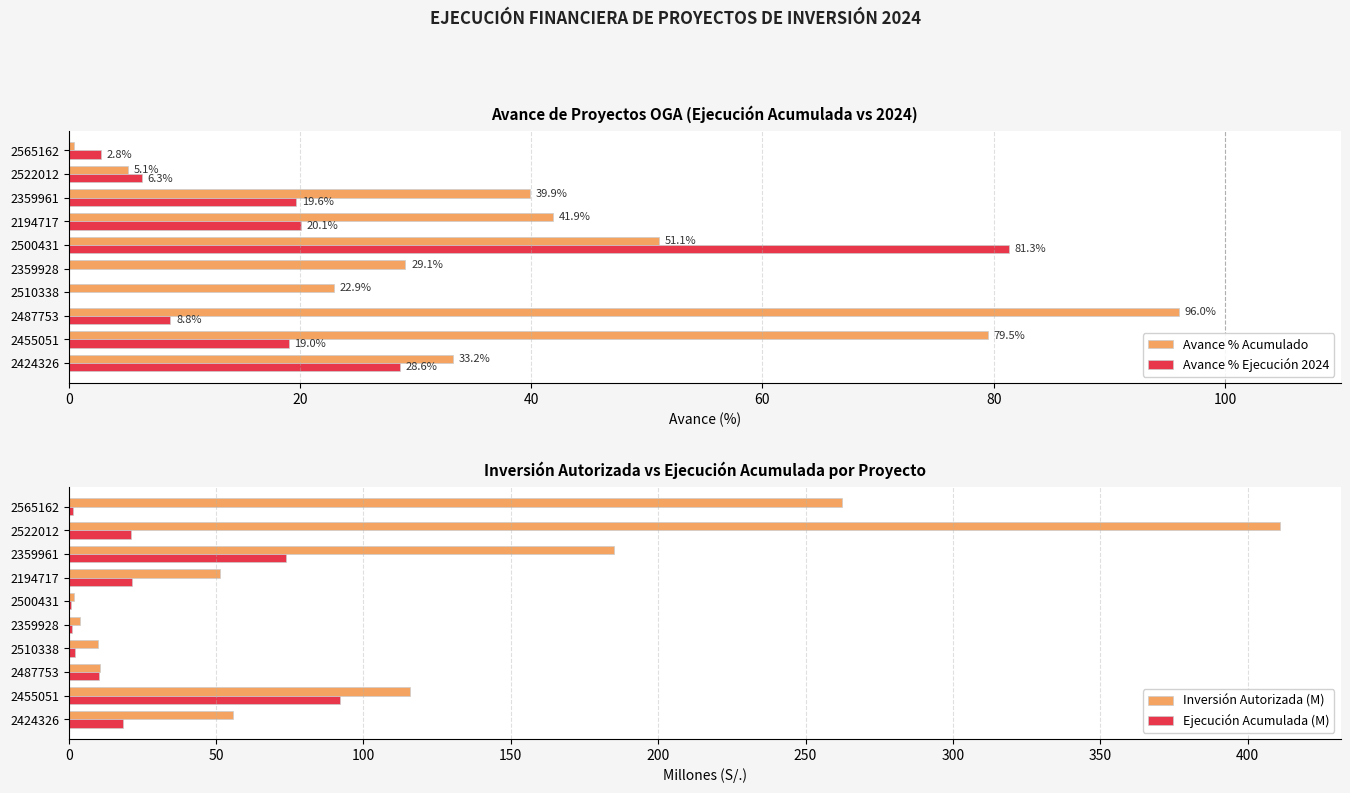

The Avance % Acumulado series shows 22.9 at 2510338. True or false?

True